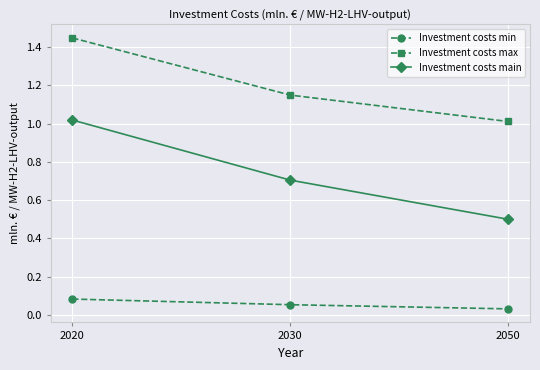

What is the difference between the maximum and minimum values in the Investment costs max series?

0.4